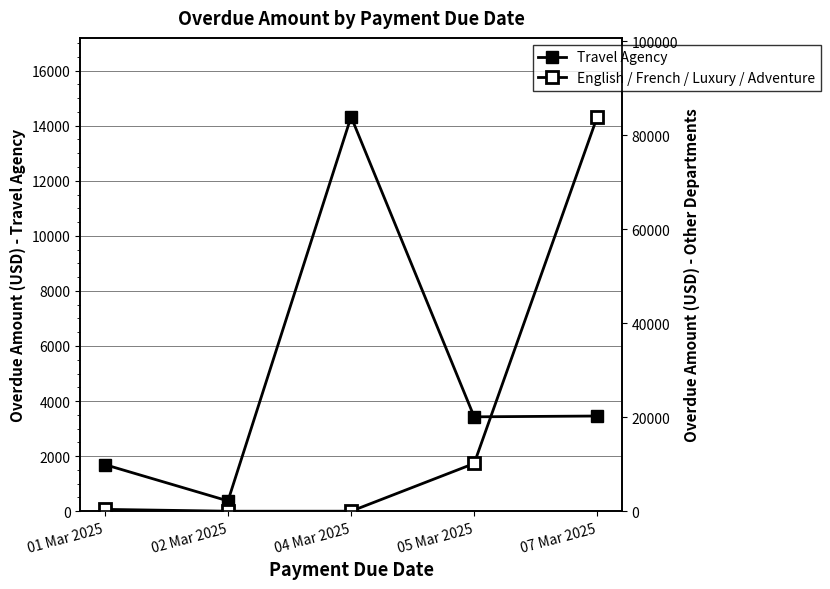

What is the difference between the second highest and second lowest values in the English / French / Luxury / Adventure series?

10154.0